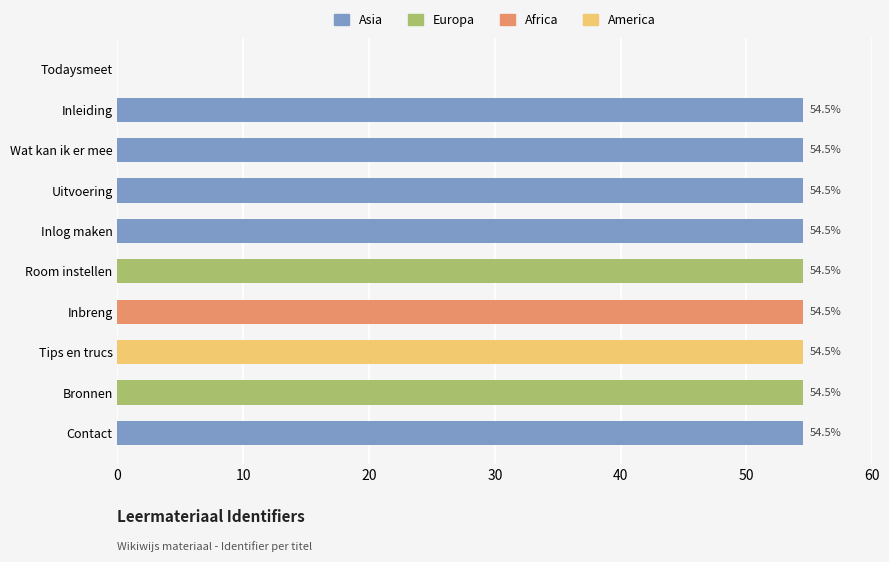

Are the bars grouped side by side (vs. stacked)?

No